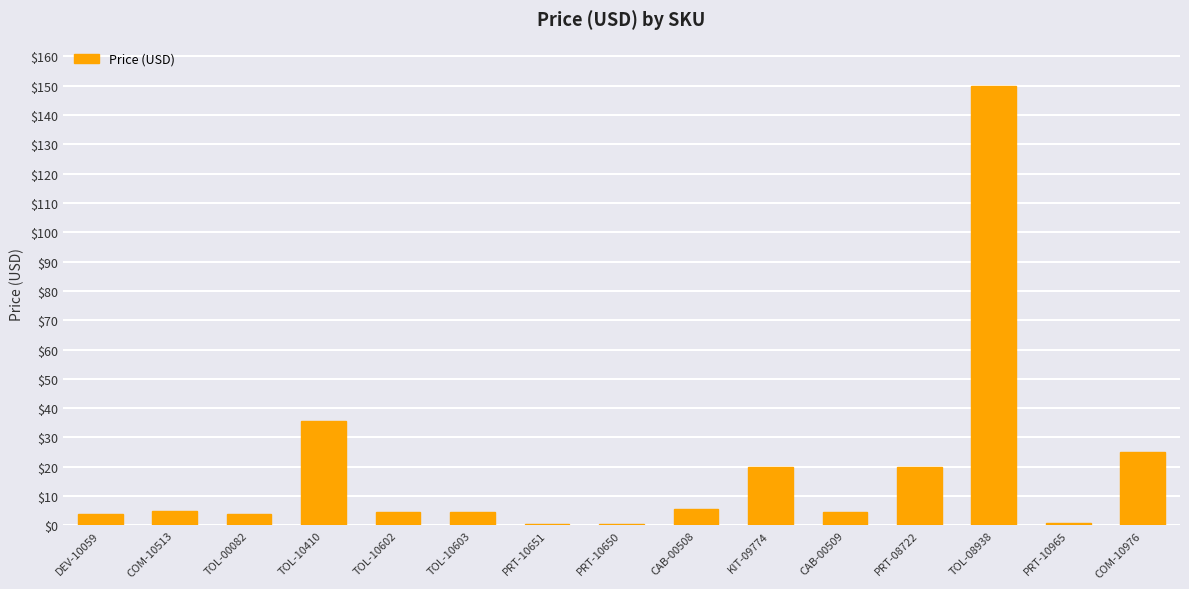

Approximately how many times larger is the value at KIT-09774 compared to PRT-08722?

1.0